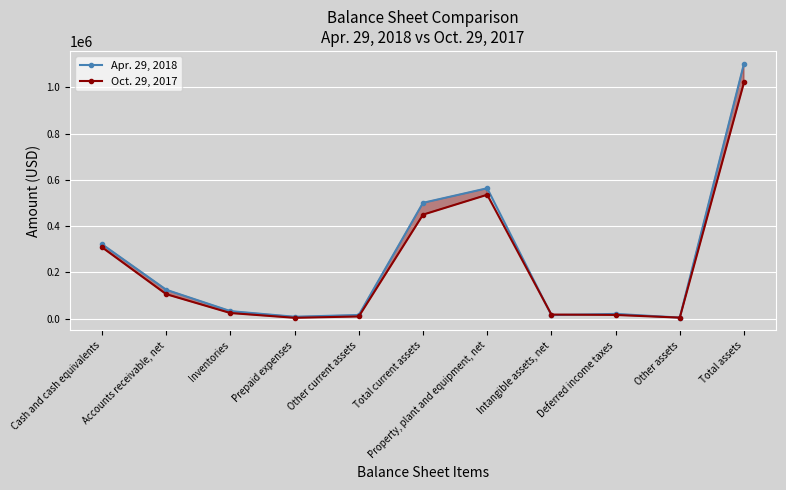

At which category is the sum across all series the highest?

Total assets